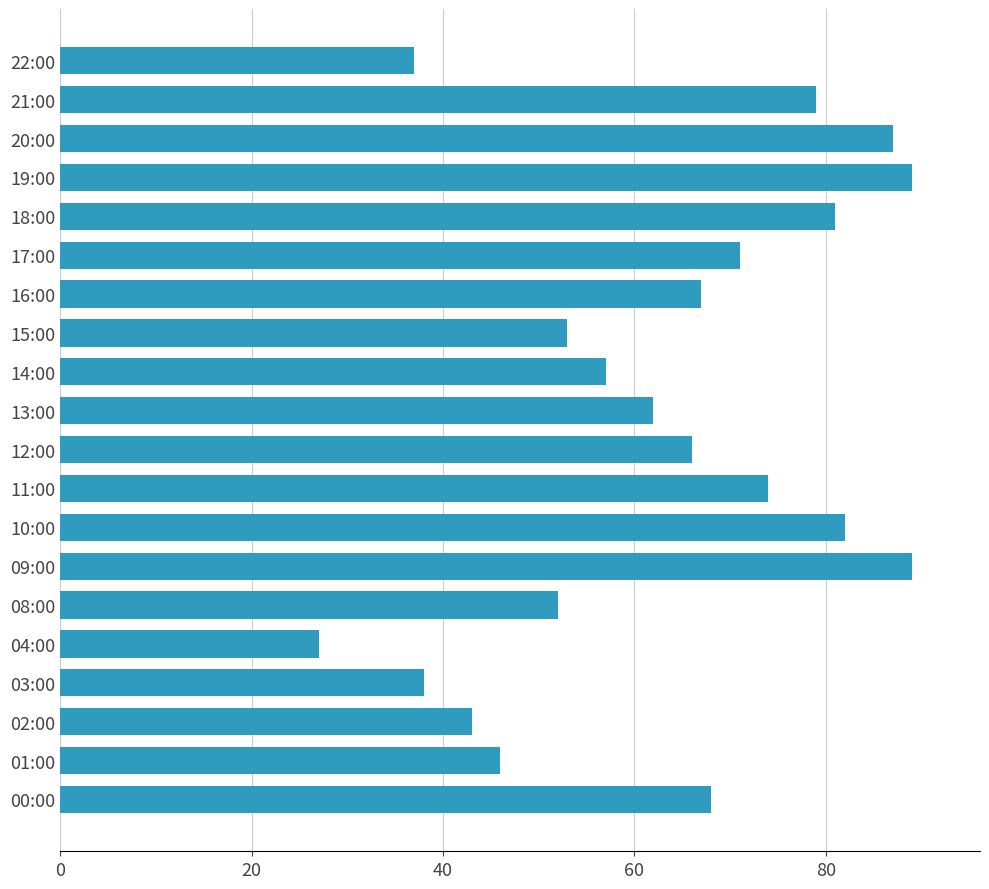

How many values are below 67?

10